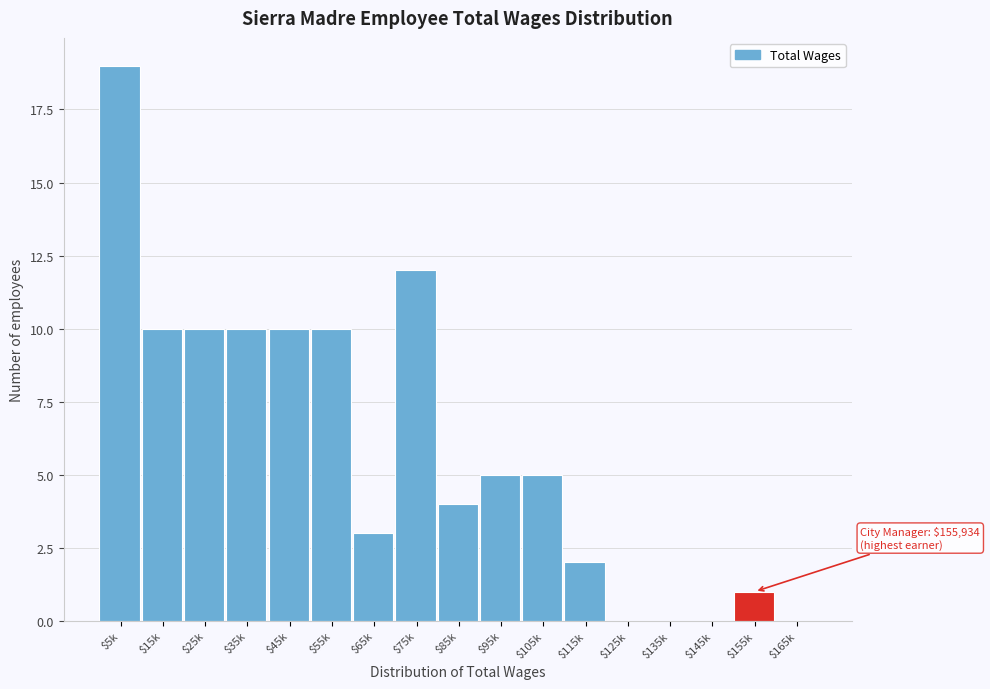

Which label corresponds to the largest value in the chart?

$5k